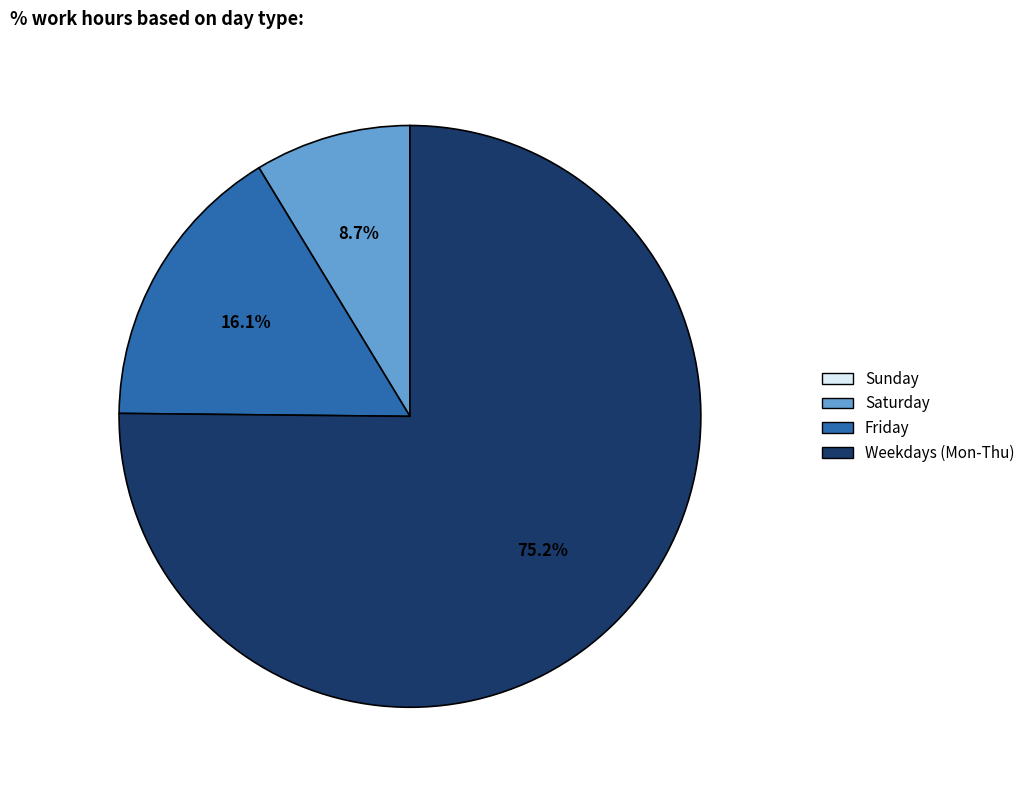

Is there any slice that represents more than half of the pie?

Yes